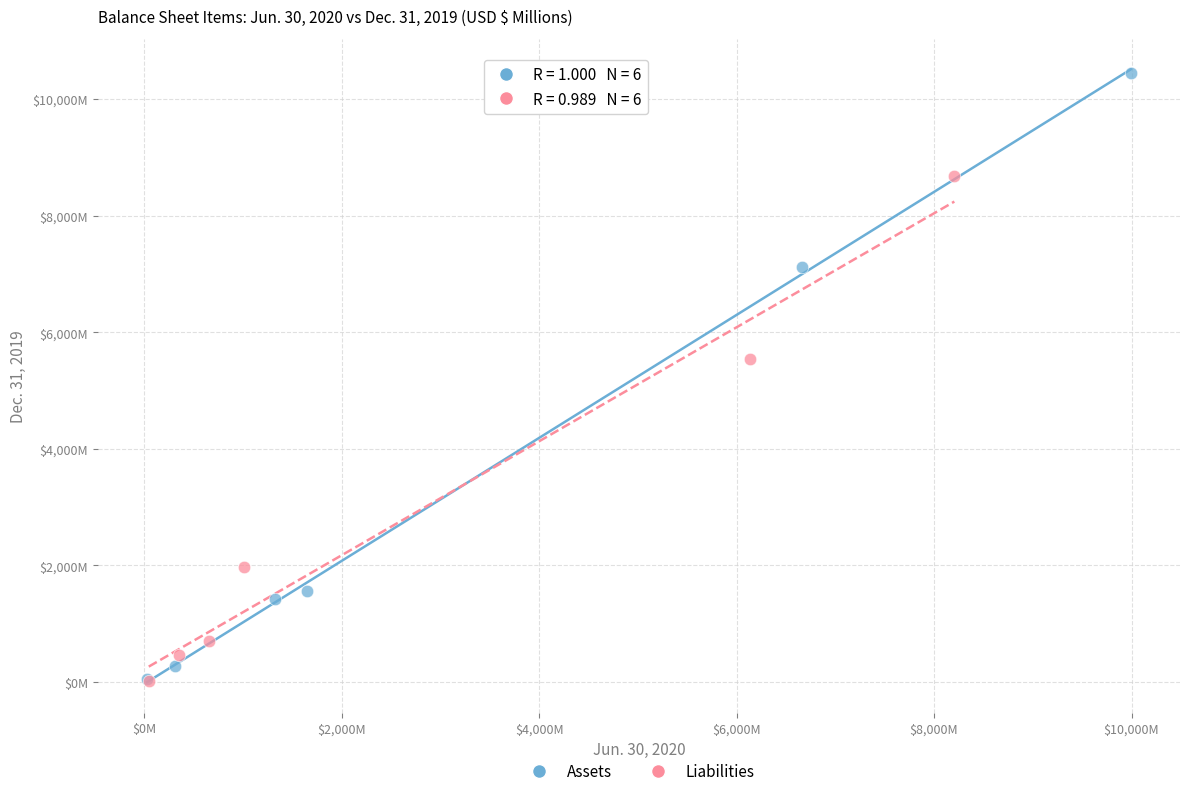

What are all the series names shown in the legend?

Assets, Liabilities